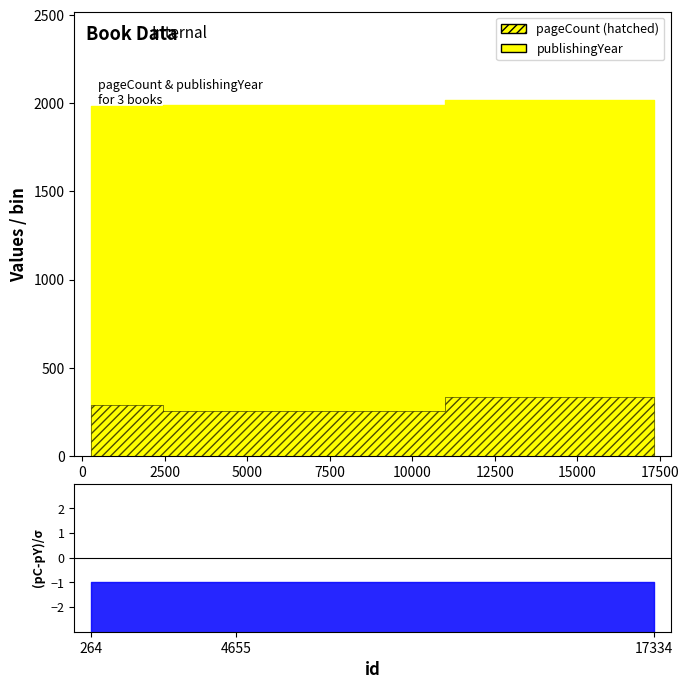

Count the publishingYear values in the range 1985 to 2016.

3